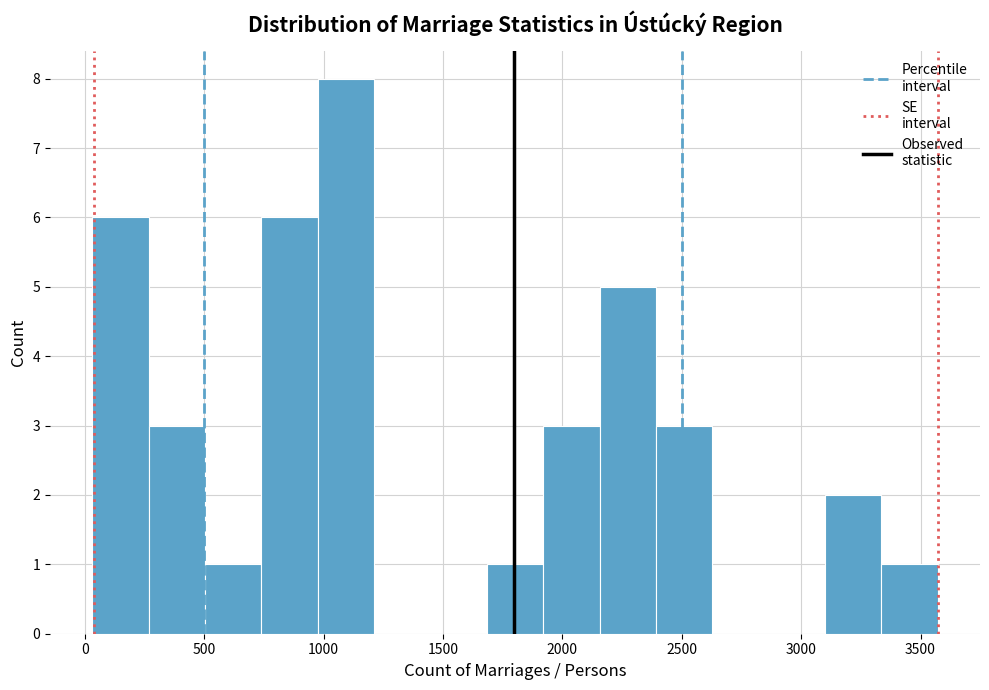

Reading left to right, transcribe this chart: for each bar, give the range it covers on the x-axis and its height. Neither the bar edges nor the heights are printed on the chart, so give them approximately, as read against the axes.

50 to 250: 6
250 to 500: 3
500 to 750: 1
750 to 1000: 6
1000 to 1200: 8
1200 to 1450: 0
1450 to 1700: 0
1700 to 1900: 1
1900 to 2150: 3
2150 to 2400: 5
2400 to 2650: 3
2650 to 2850: 0
2850 to 3100: 0
3100 to 3350: 2
3350 to 3550: 1